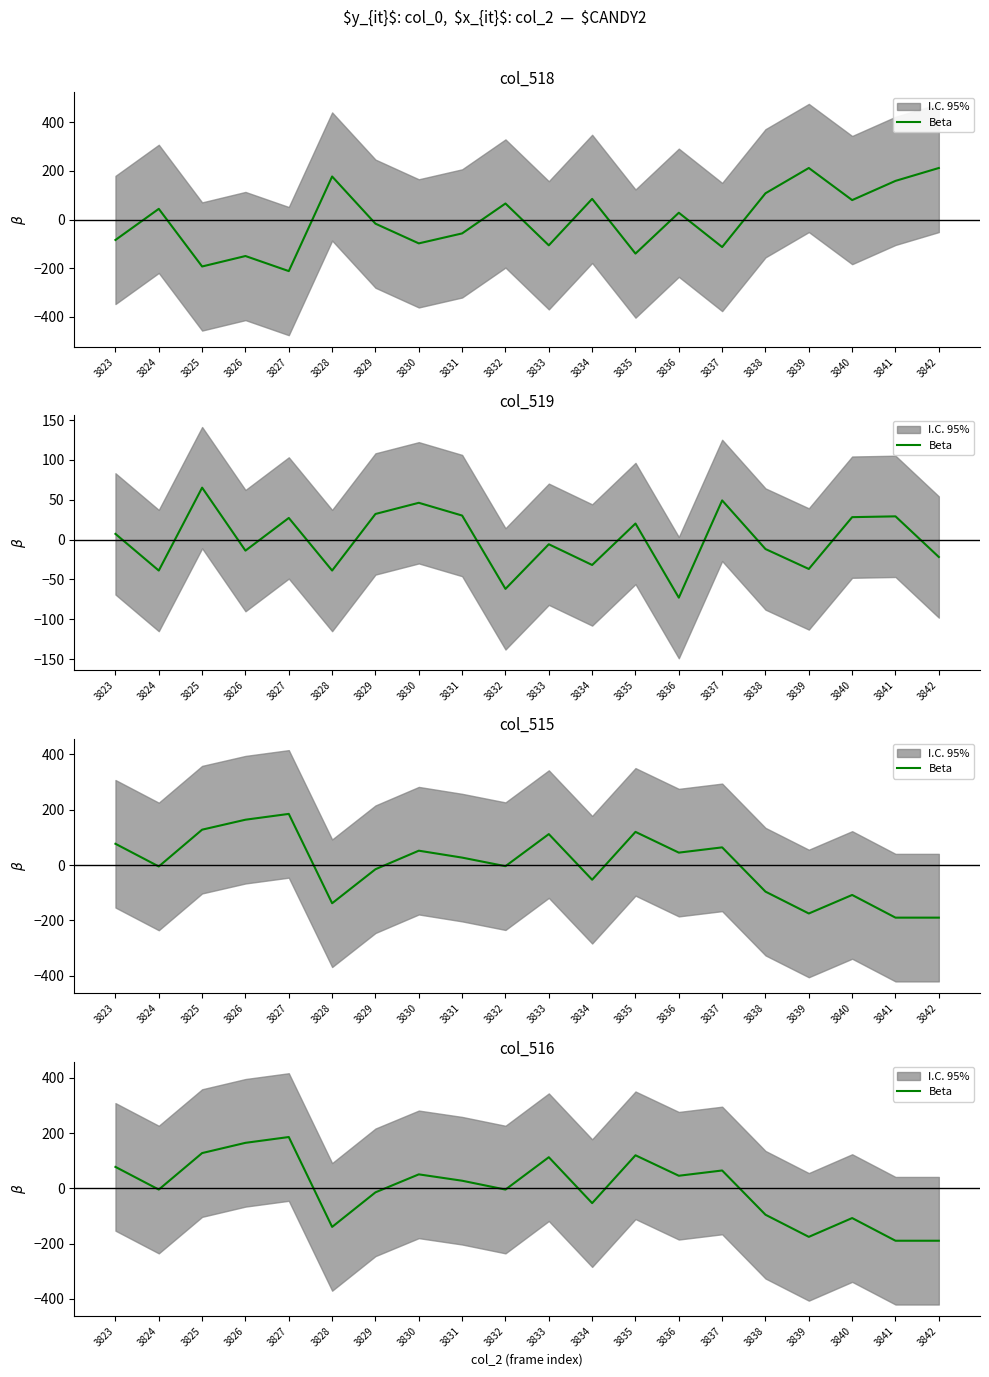

What is the change in value from 3826 to 3835?

-45.0